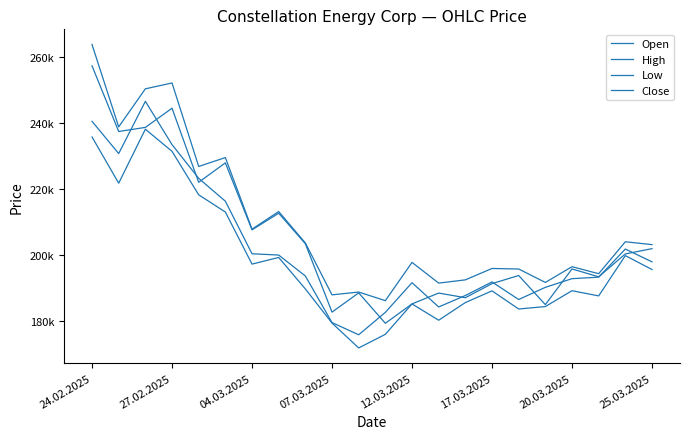

True or false: Close and Low cross at least once.

False